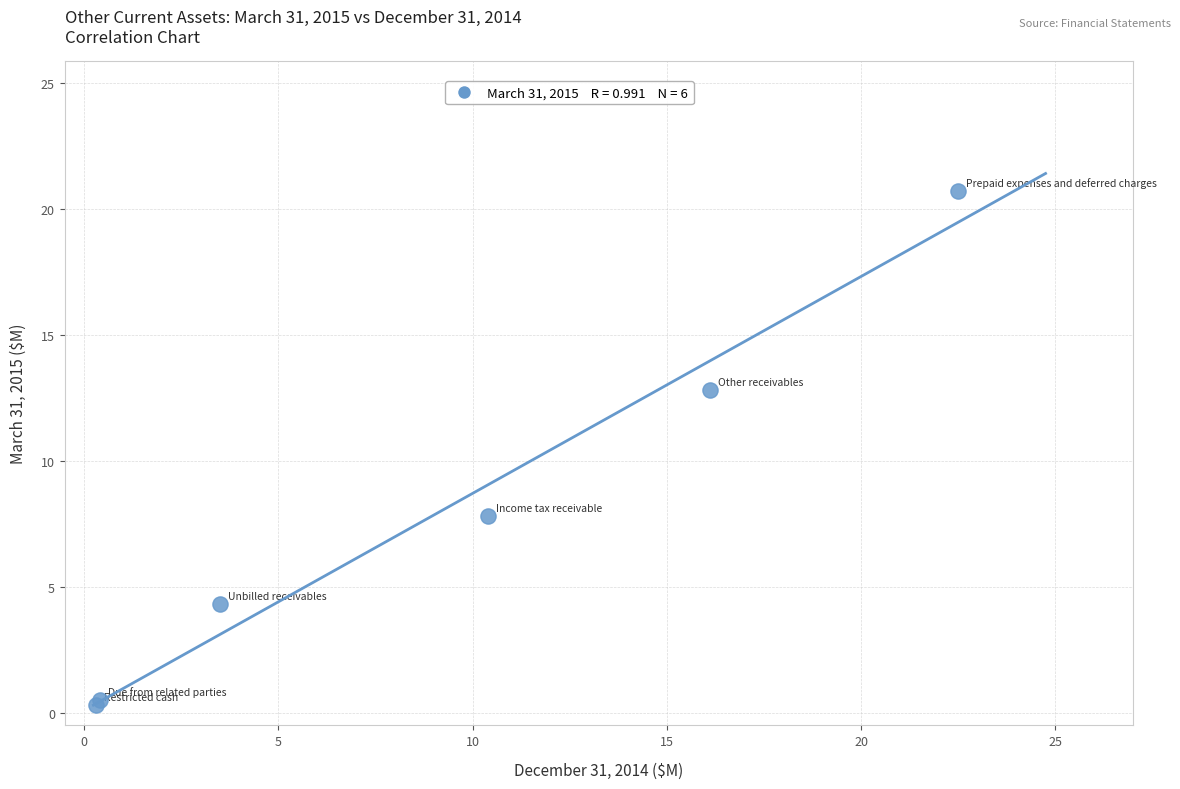

What Y value in the scatter plot is closest to 10?

7.8